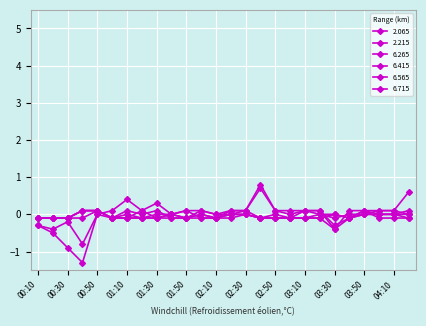

What is the value of the 6.415 point at the 8th from the left?

-0.1